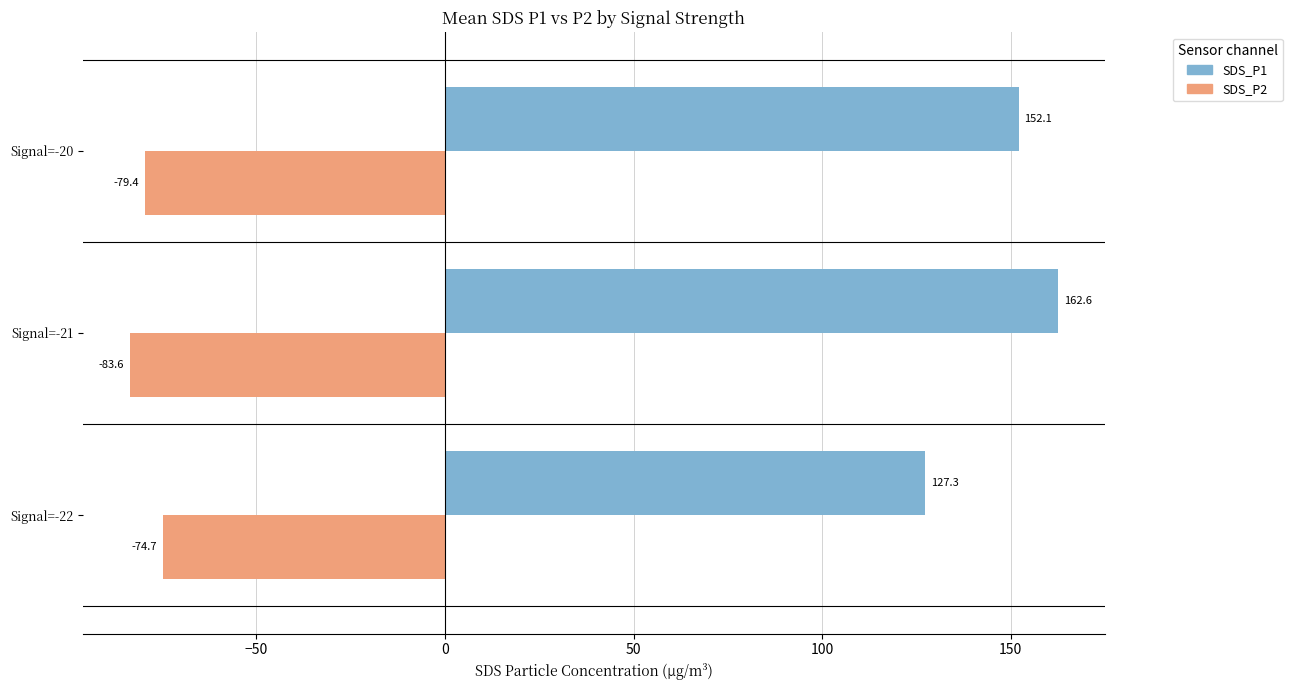

What is the highest value of the SDS_P2 series?

-74.7